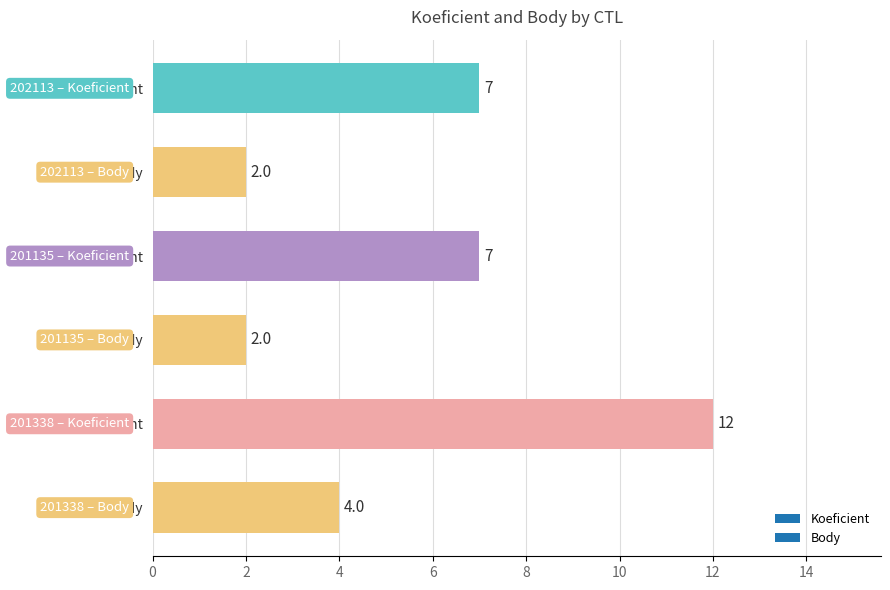

What is the label of the 4th bar from the top?

201135 – Body